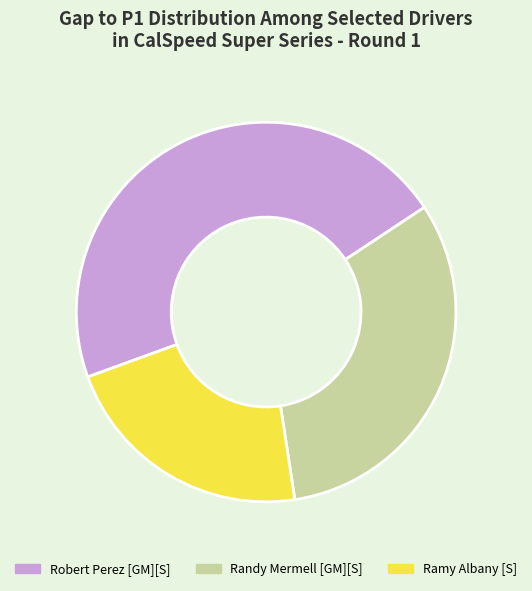

Combined, do Randy Mermell [GM][S] and Robert Perez [GM][S] account for over 50%?

Yes